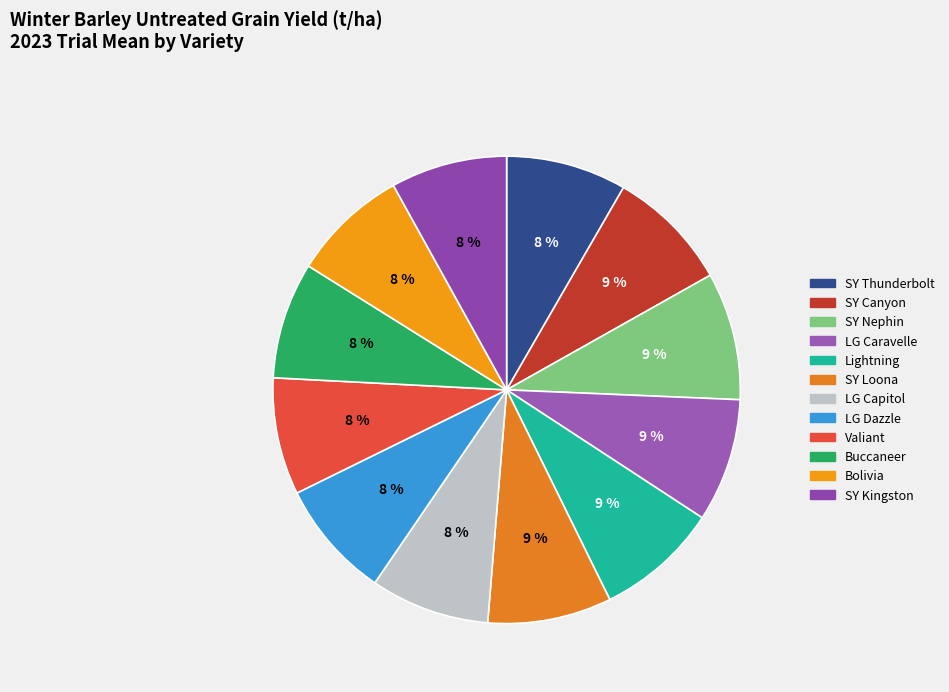

The LG Caravelle slice represents 9% of the pie. True or false?

True